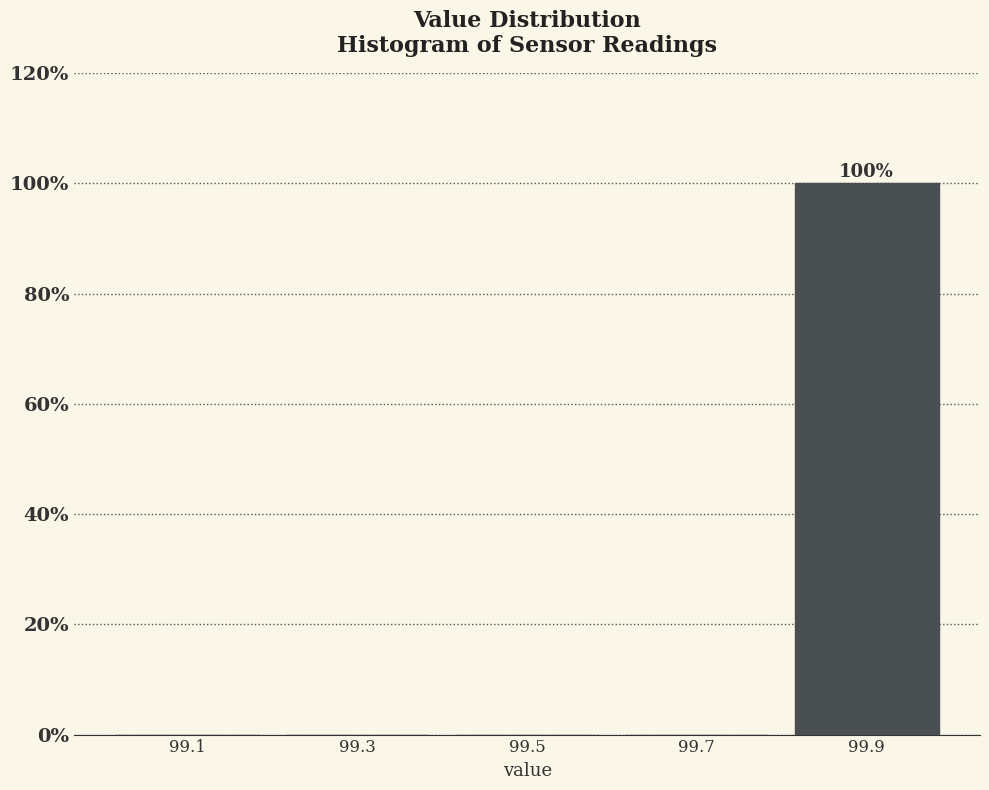

Which range on the x-axis has the tallest bar?

99.8 to 100.0